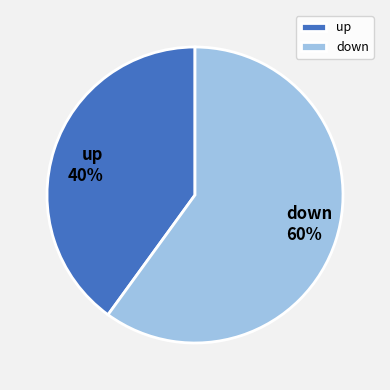

To the nearest percent, what is the difference between the largest and smallest slice percentages?

20%